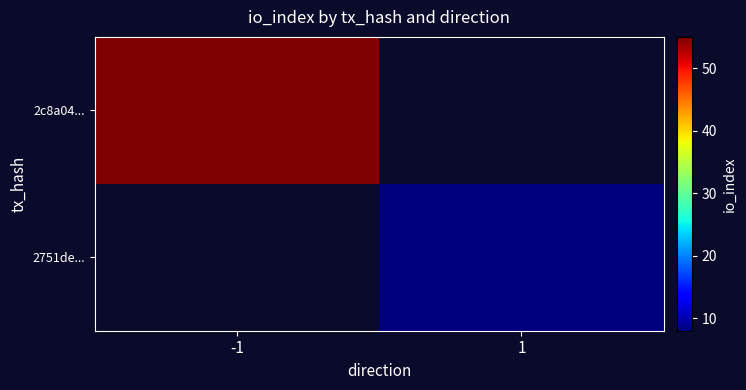

Is it true that 2751de... equals 8.0 at 1?

True